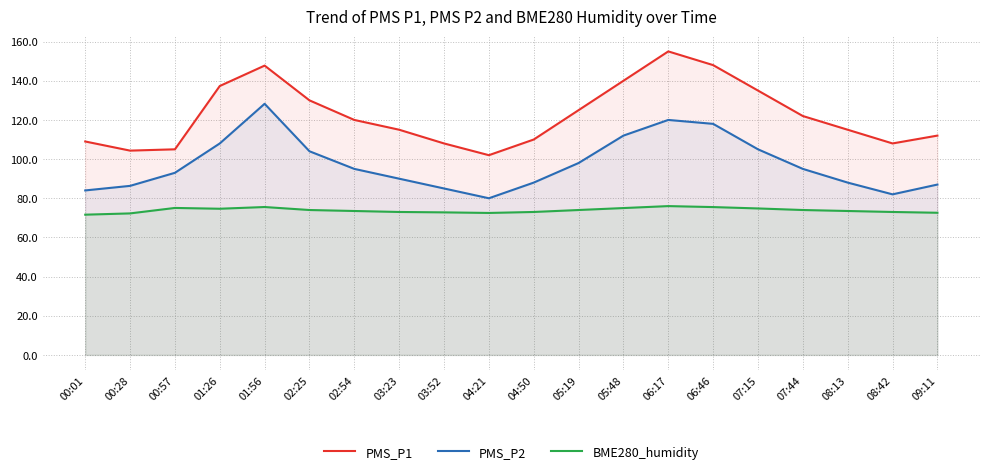

At which category does BME280_humidity reach its first local peak?

00:57